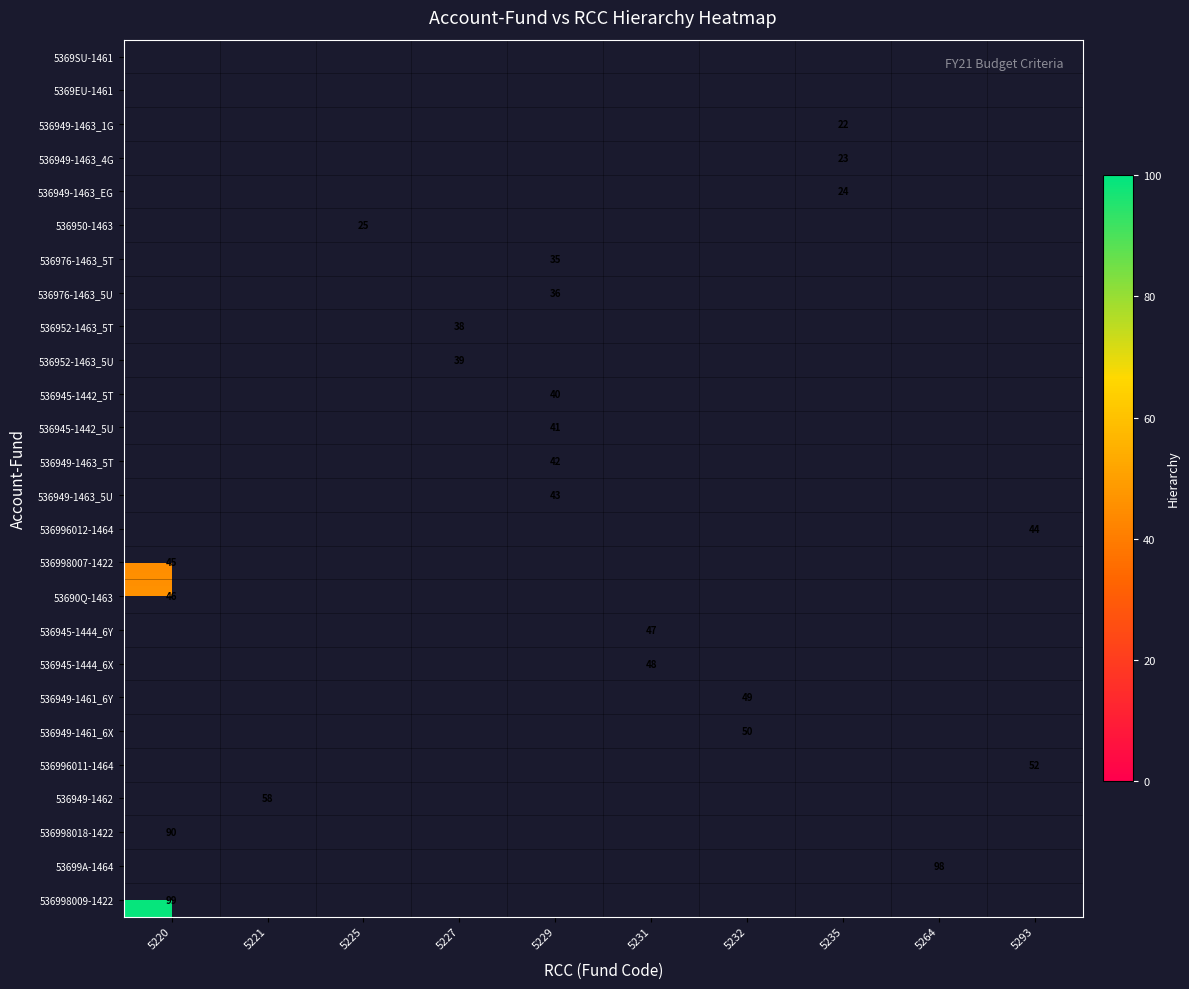

Is it true that 536949-1463_EG equals 11 at 5235?

False